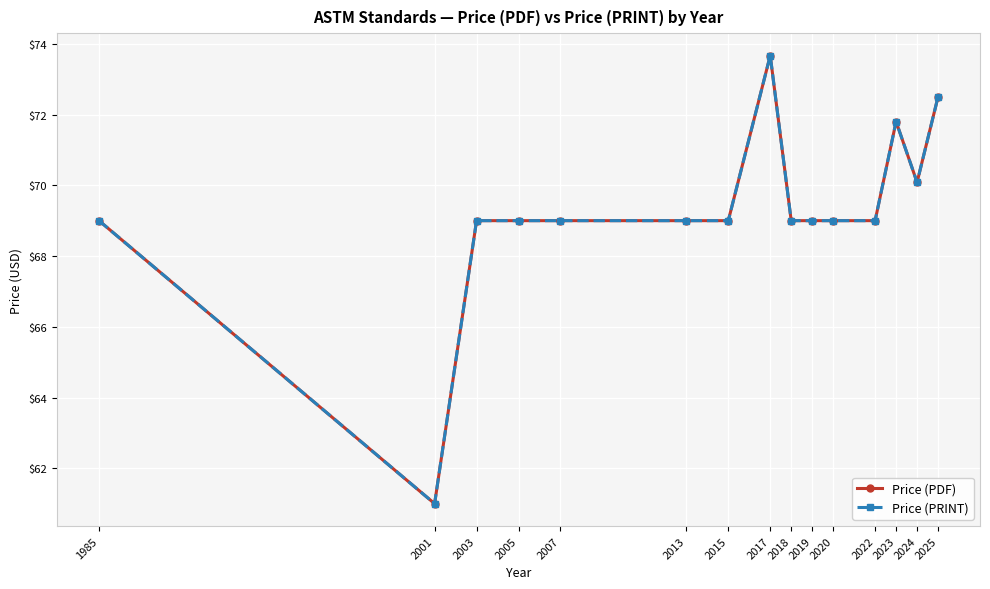

At how many categories does at least one series exceed 71?

3